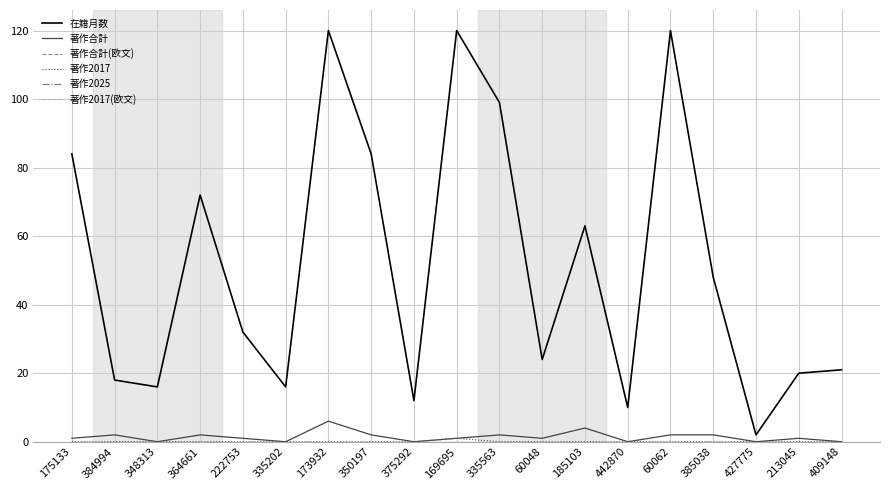

Reading left to right, list all the values displayed in this chart.

在籍月数: 84	18	16	72	32	16	120	84	12	120	99	24	63	10	120	48	2	20	21
著作合計: 1	2	0	2	1	0	6	2	0	1	2	1	4	0	2	2	0	1	0
著作合計(欧文): 0	0	0	0	0	0	0	0	0	0	0	0	0	0	0	0	0	0	0
著作2017: 0	0	0	0	0	0	0	0	0	1	0	0	0	0	0	0	0	0	0
著作2025: 0	0	0	0	0	0	0	0	0	0	0	0	0	0	0	0	0	0	0
著作2017(欧文): 0	0	0	0	0	0	0	0	0	0	0	0	0	0	0	0	0	0	0